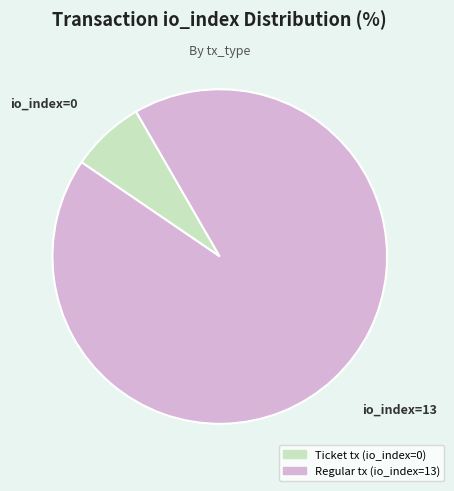

Which has a higher value, Regular tx (io_index=13) or Ticket tx (io_index=0)?

Regular tx (io_index=13)